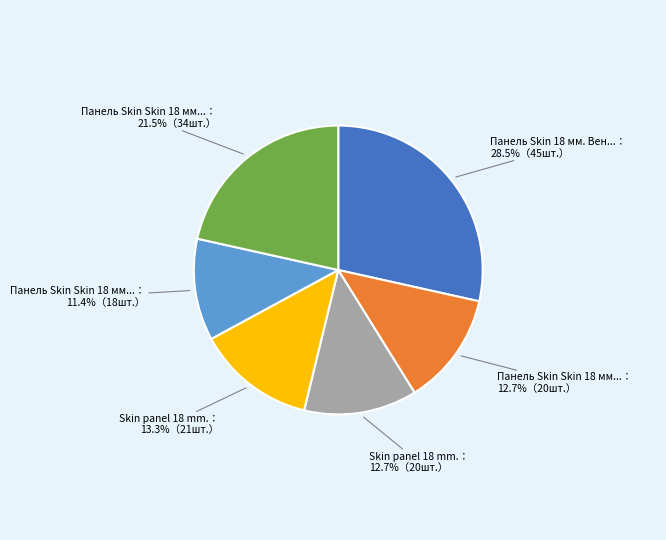

Does any single category account for the majority?

No